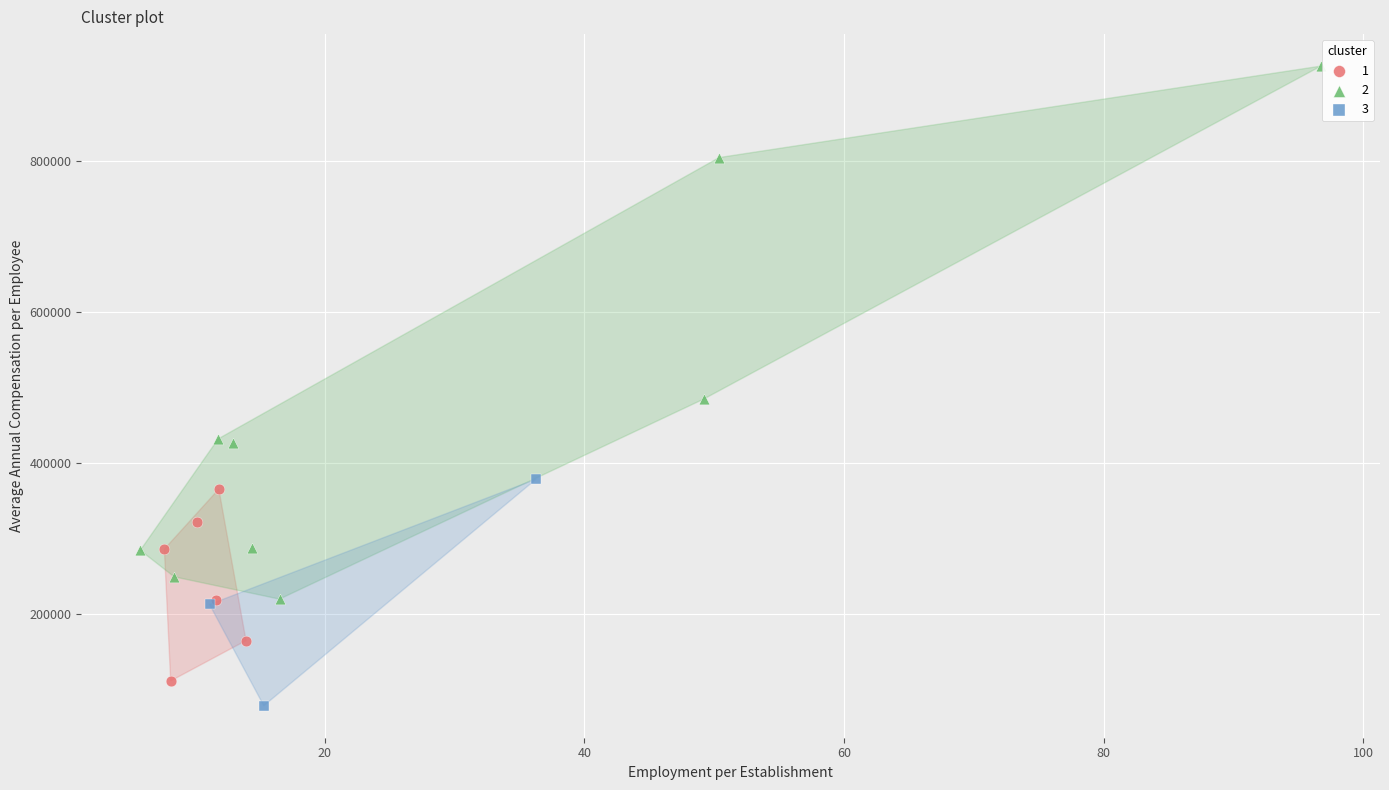

Which series contains the highest Y value?

2